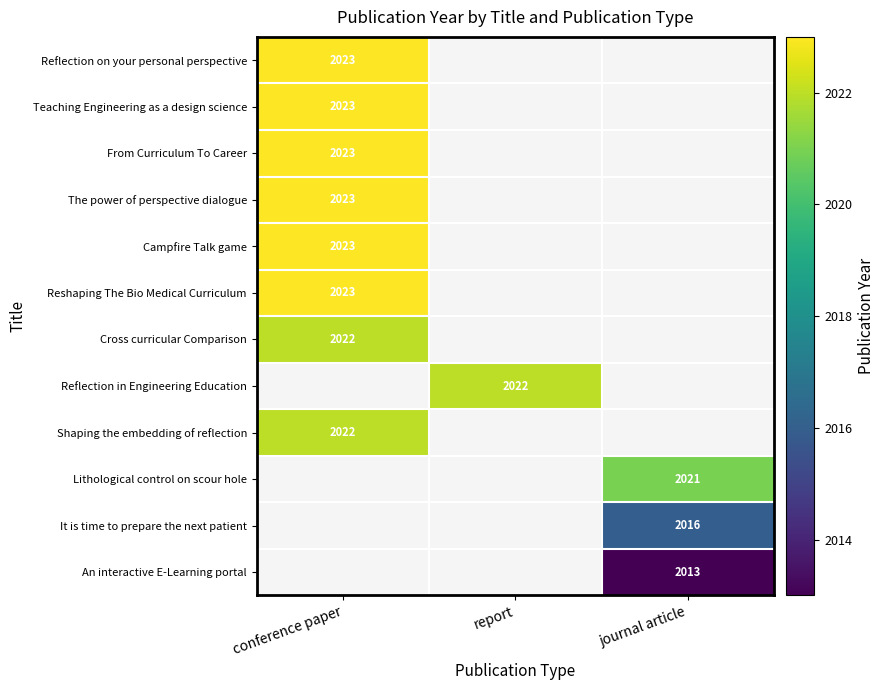

Which has a higher value, journal article or conference paper?

conference paper